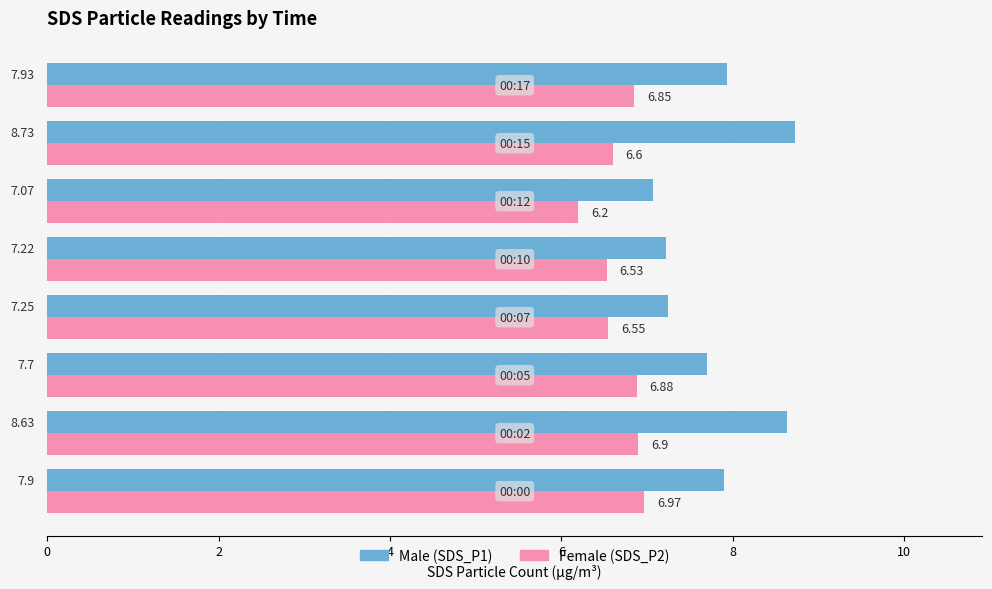

What is the spread (max minus min) of values at 00:10?

0.7